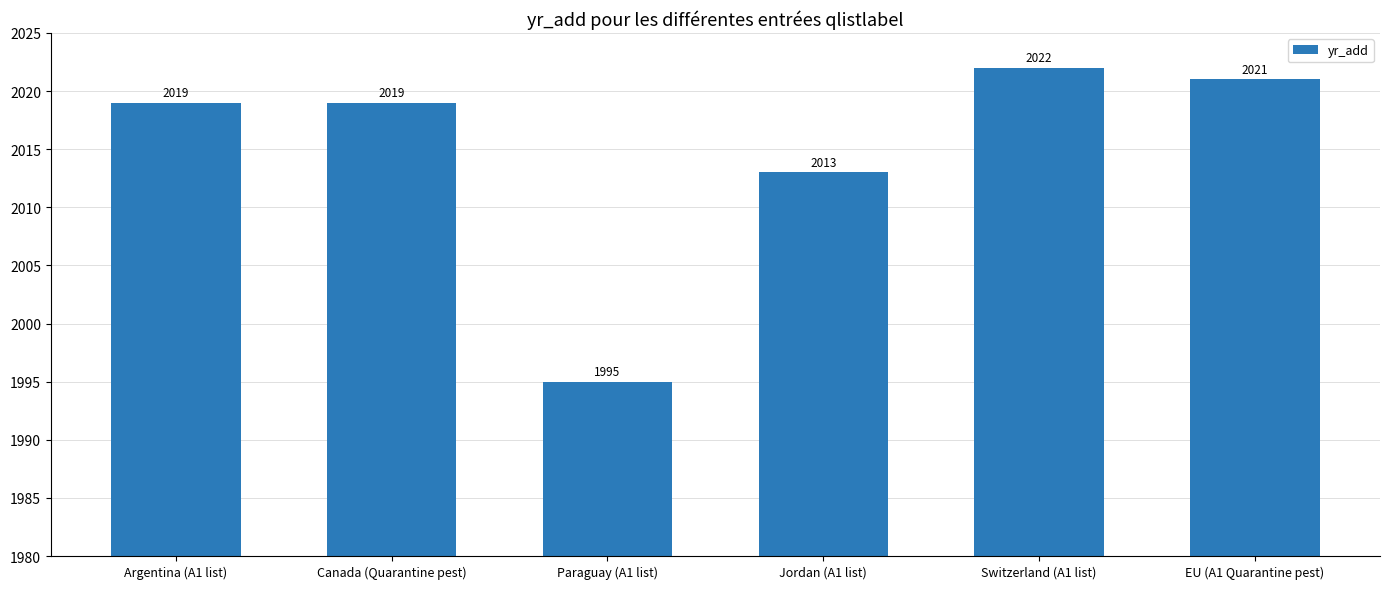

What is the greatest value displayed?

2022